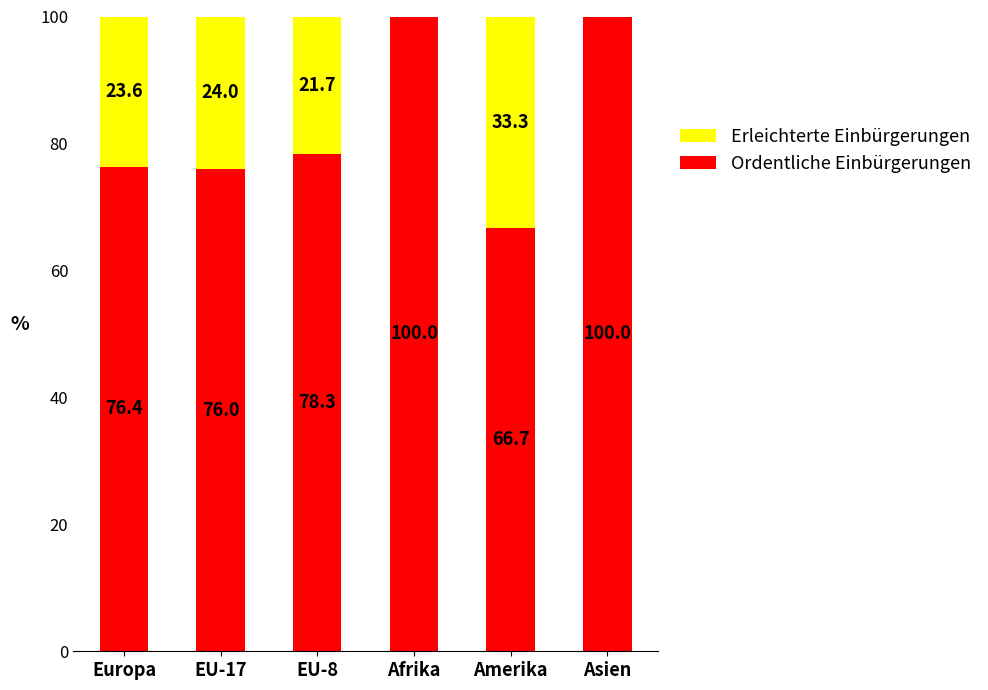

What is the total value across all series at Europa?

100.0